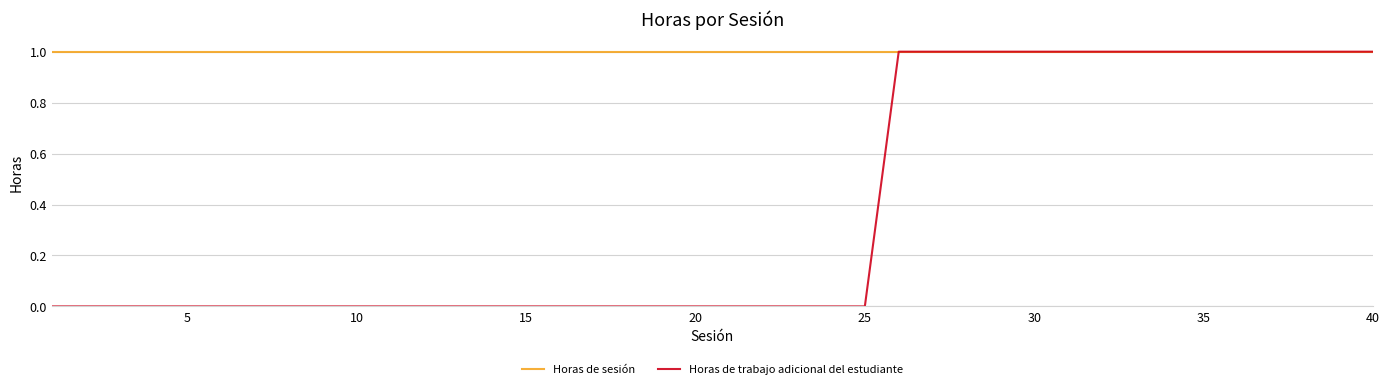

Rank the series by their average value, from lowest to highest.

Horas de trabajo adicional del estudiante, Horas de sesión